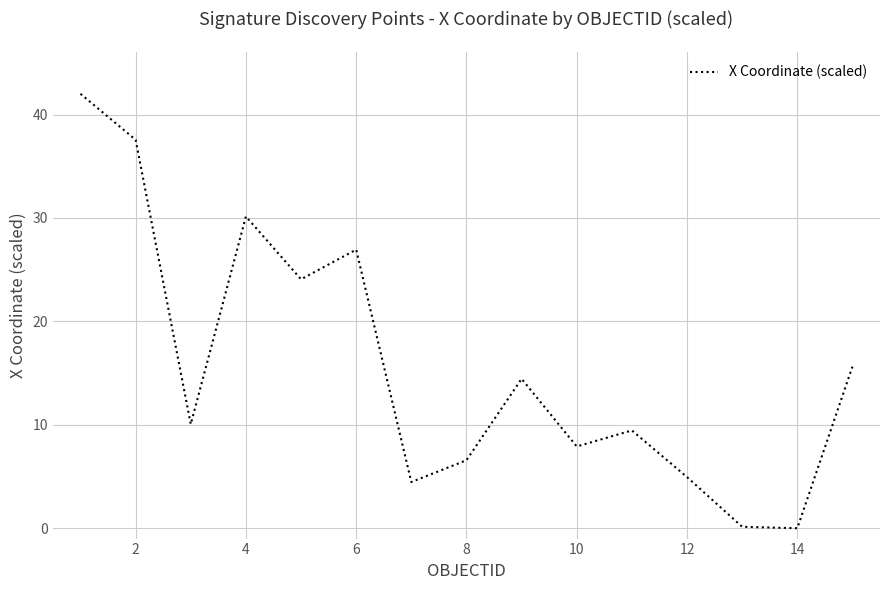

What is the greatest value displayed?

42.0